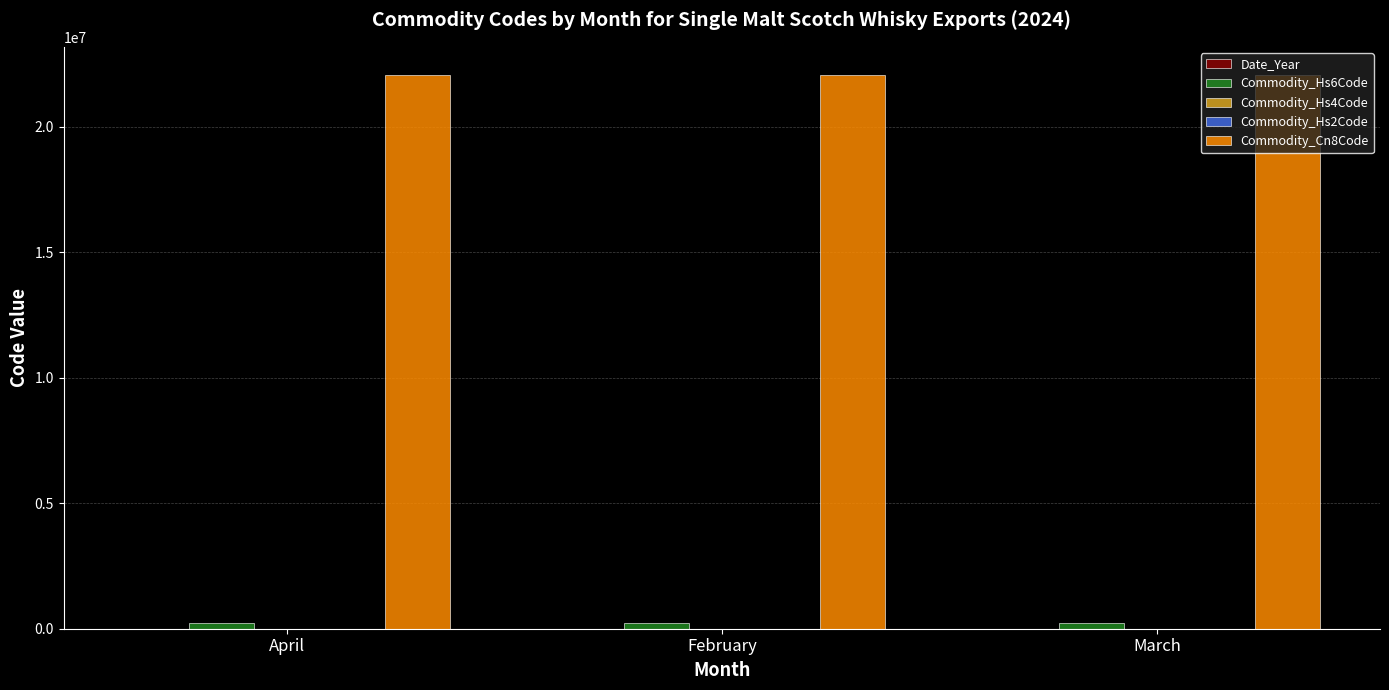

True or false: Commodity_Cn8Code has a value of 7563692 at April.

False